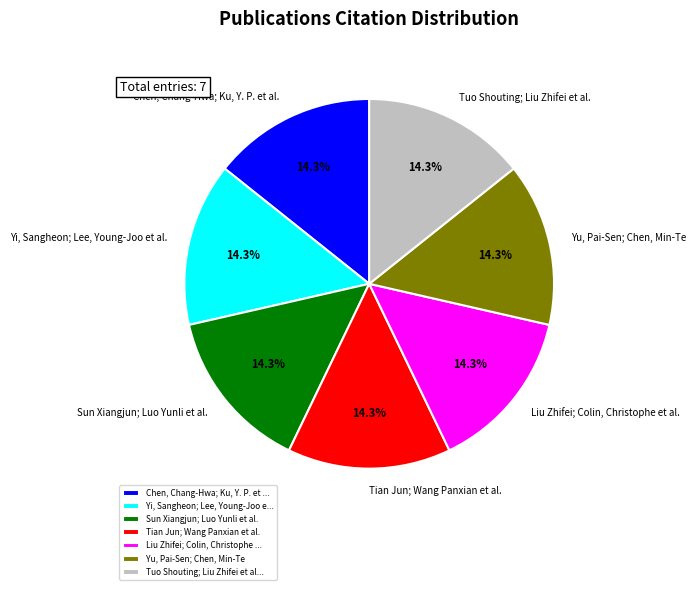

Does Tian Jun; Wang Panxian et al. represent more than half of the total?

No